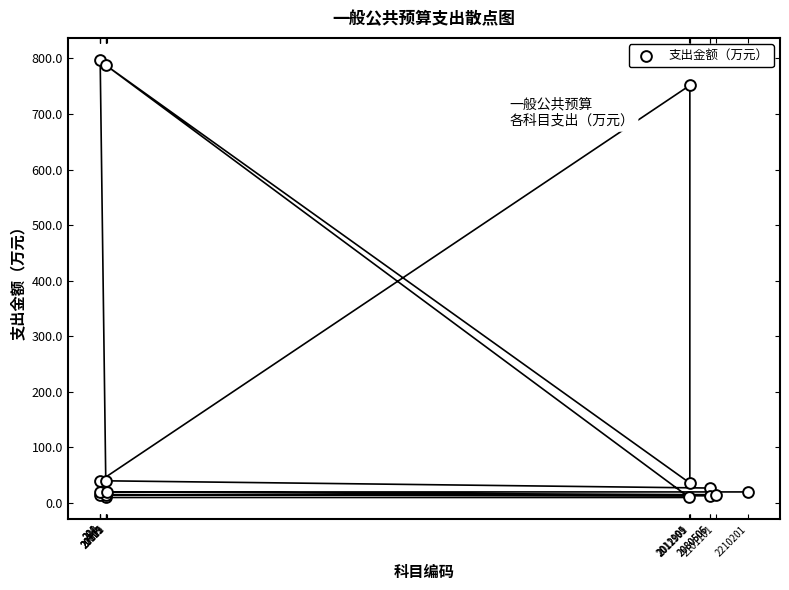

What Y value in the scatter plot is closest to 403?

751.5